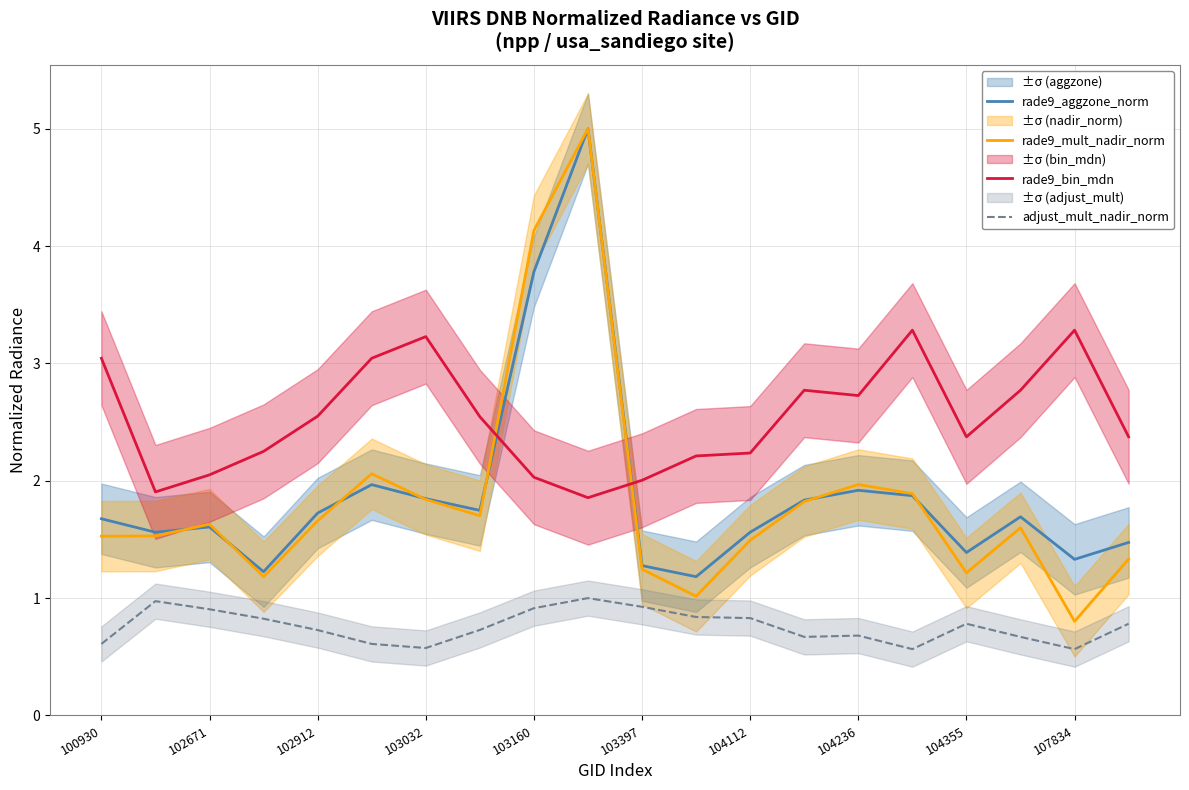

What are all the series names shown in the legend?

rade9_aggzone_norm, rade9_mult_nadir_norm, rade9_bin_mdn, adjust_mult_nadir_norm